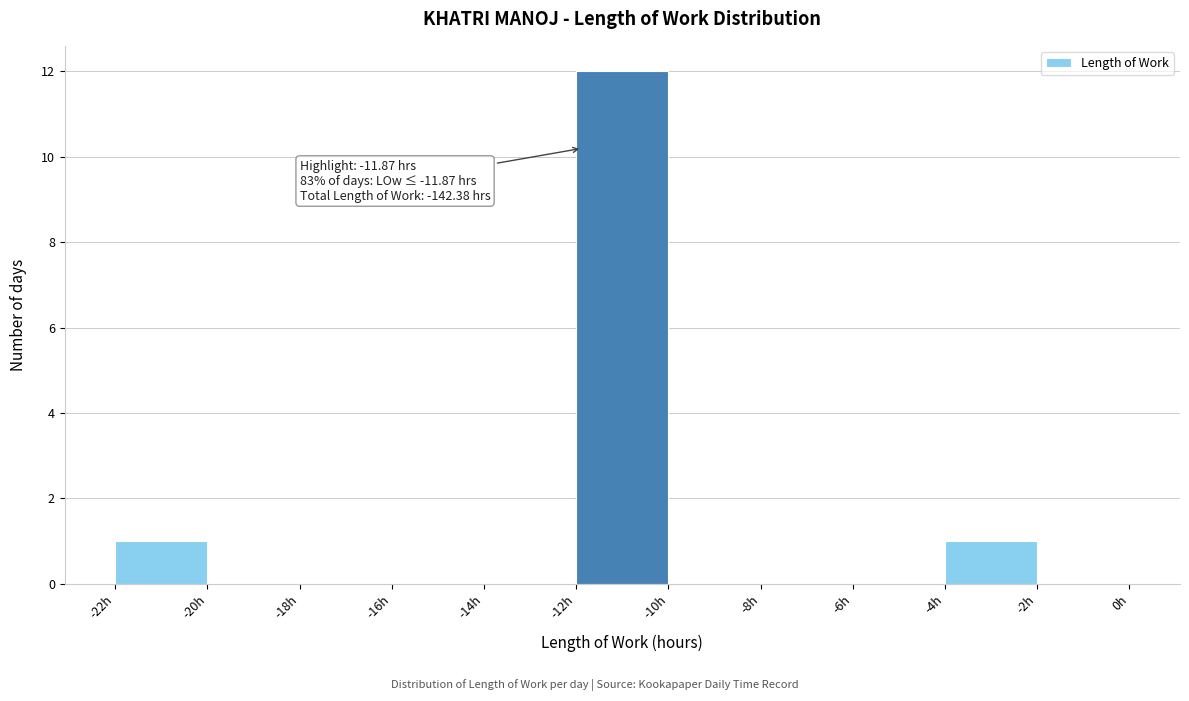

Which range on the x-axis has the tallest bar?

-12 to -10